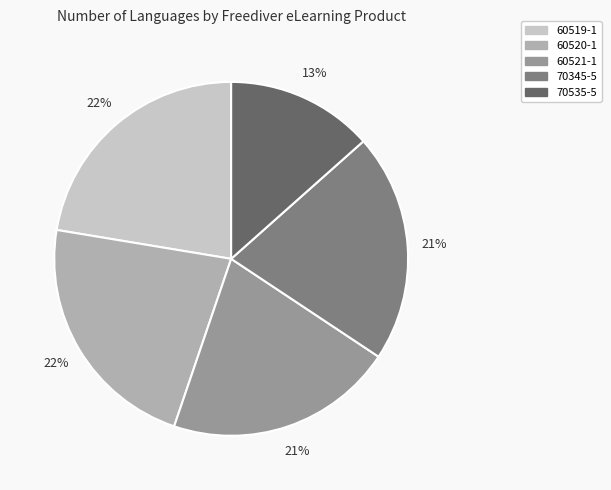

Combined, do 60519-1 and 70345-5 account for over 50%?

No